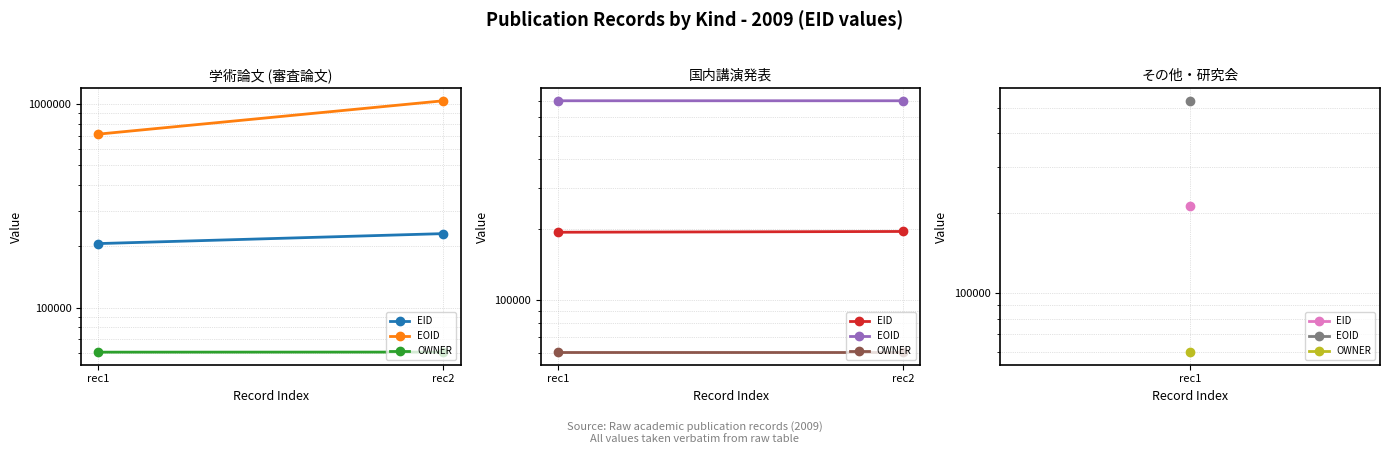

What is the lowest value of the OWNER series?

60338